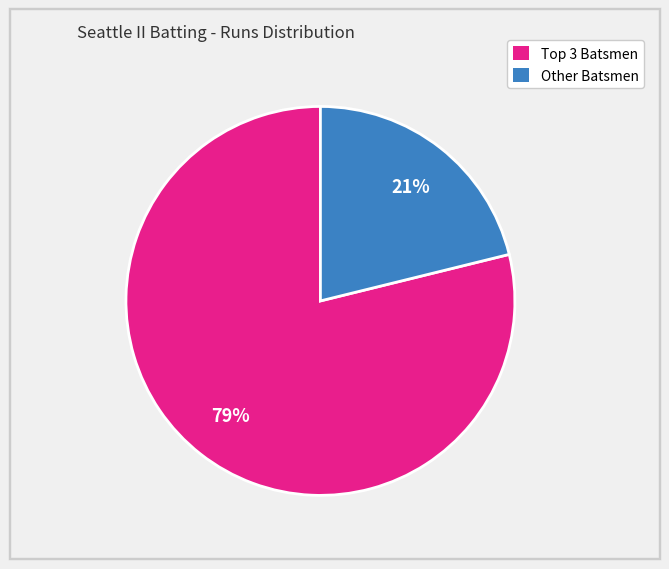

True or false: Other Batsmen accounts for 36% of the total.

False